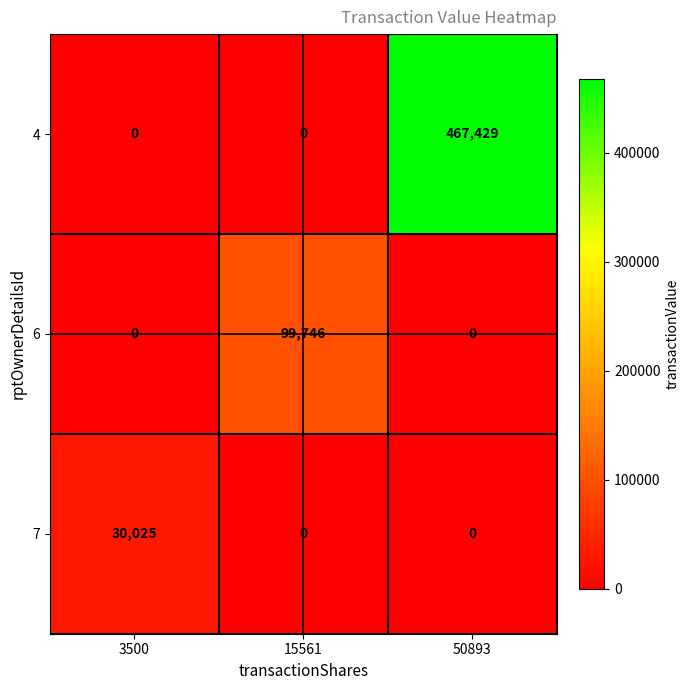

Which series has the largest total across all categories?

4